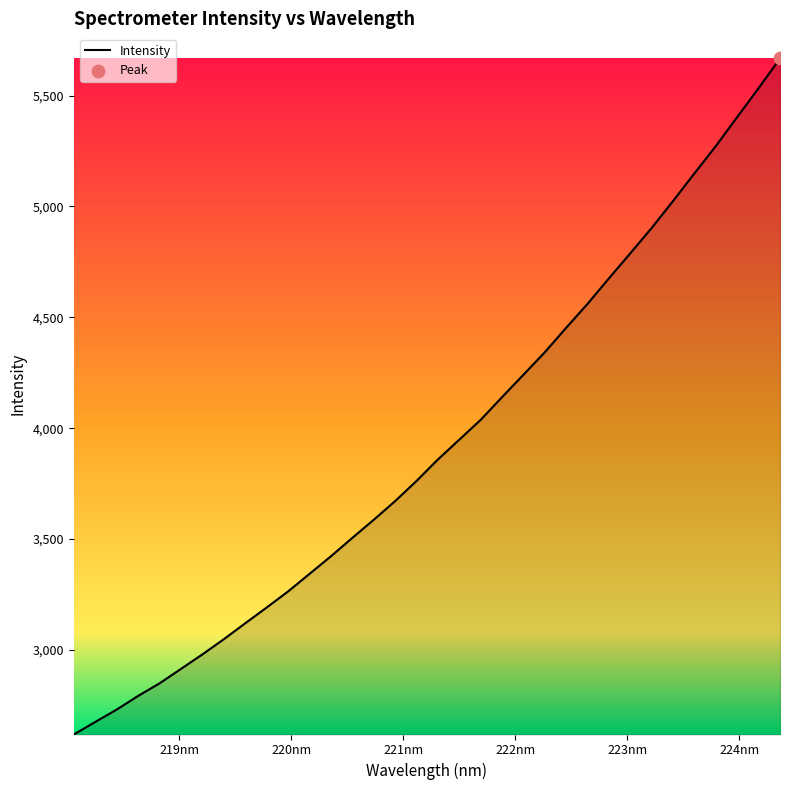

What is the smallest value displayed?

2618.3